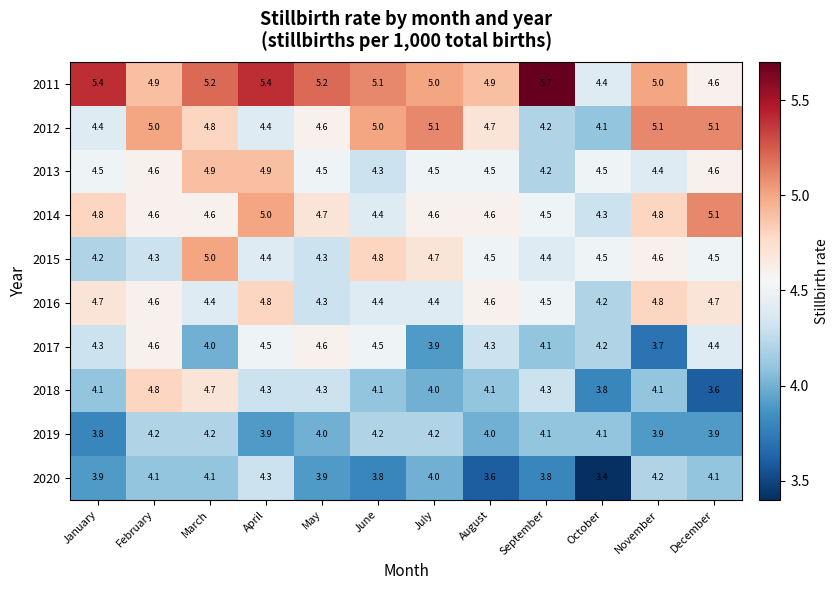

How many series are shown in this chart?

10